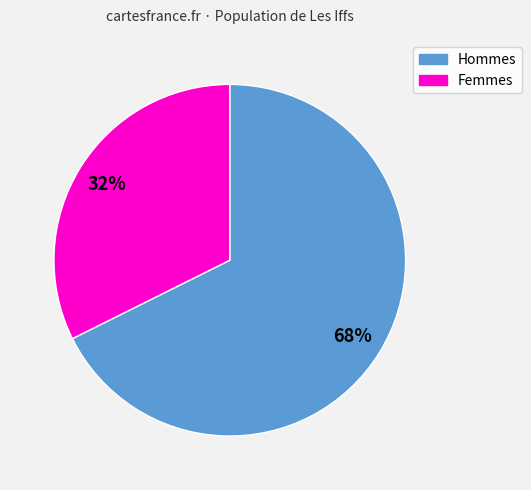

To the nearest percent, what is the average slice percentage?

50%